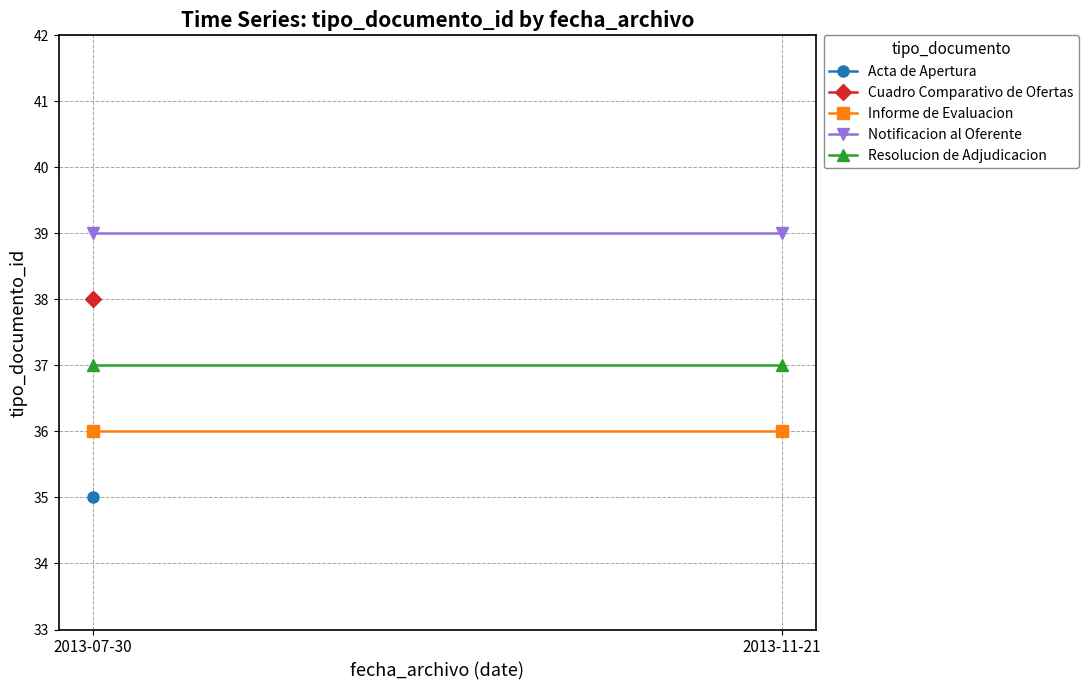

Between 2013-07-30 and 2013-11-21, which series saw the biggest shift?

Informe de Evaluacion